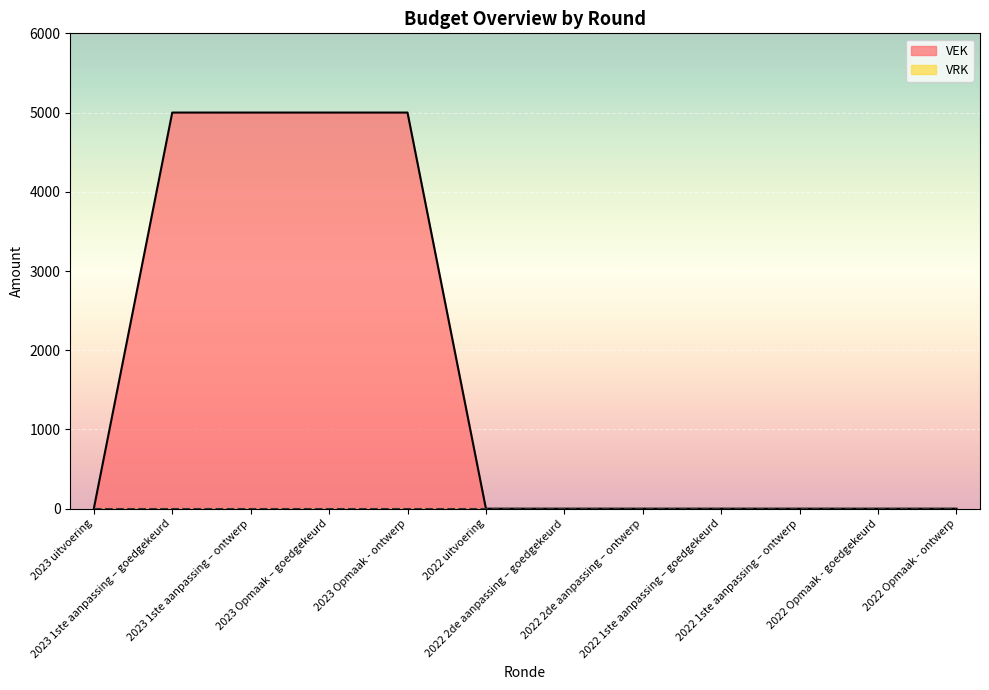

Which label corresponds to the smallest value in the chart?

2023 uitvoering